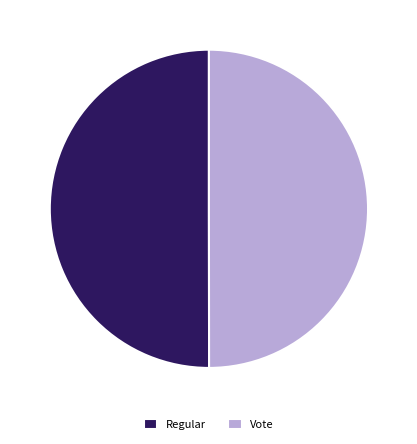

How many segments does this pie chart have?

2